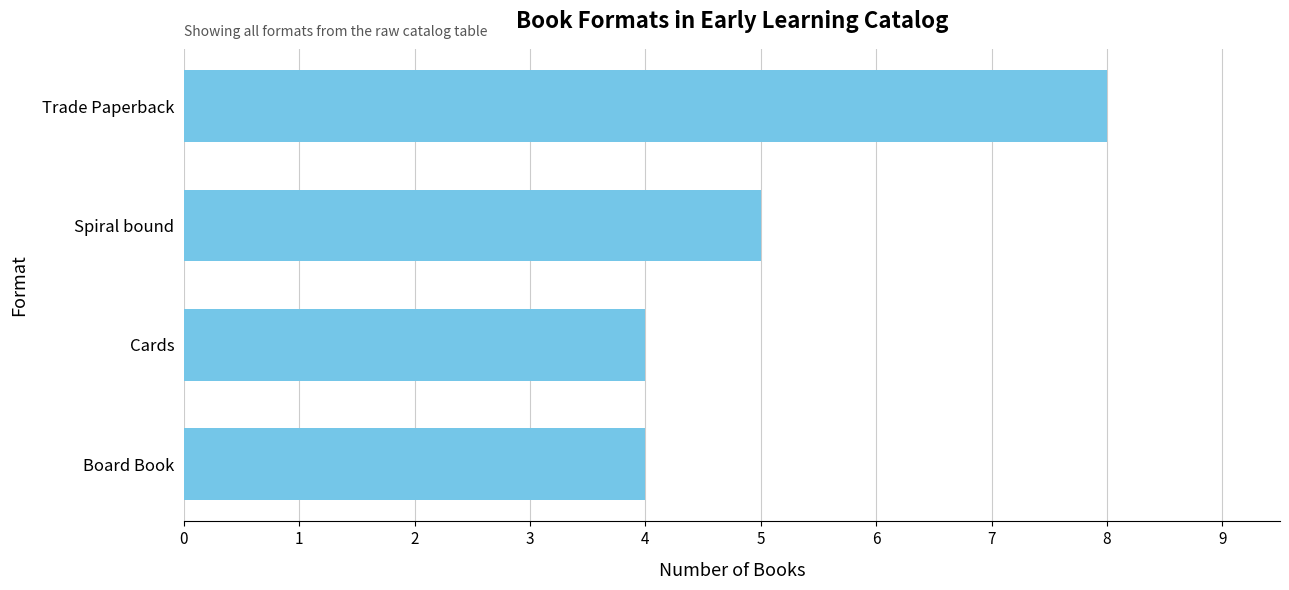

What is the change in value from Cards to Trade Paperback?

+4